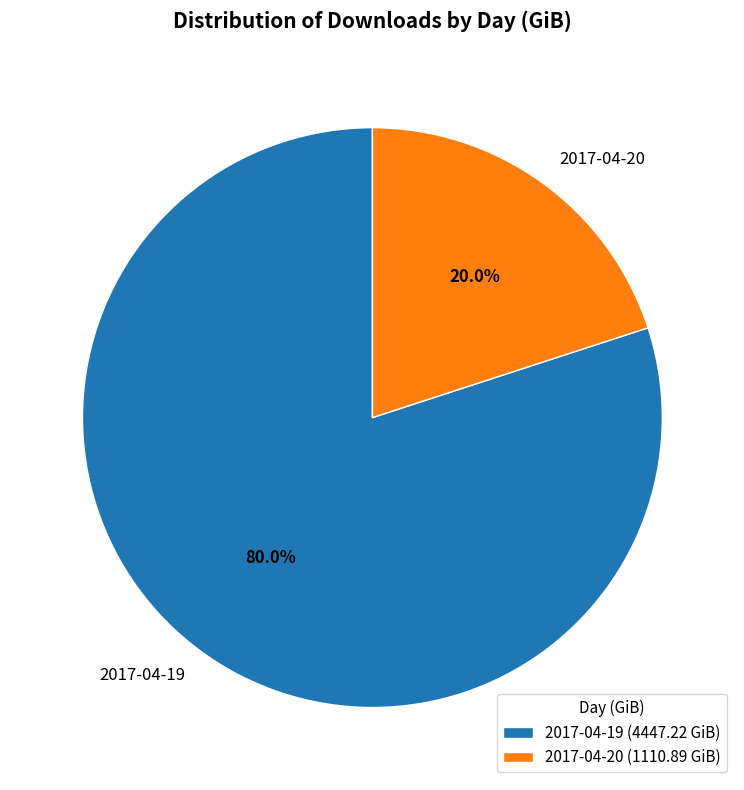

Approximately how many times larger is the value at 2017-04-19 compared to 2017-04-20?

4.0